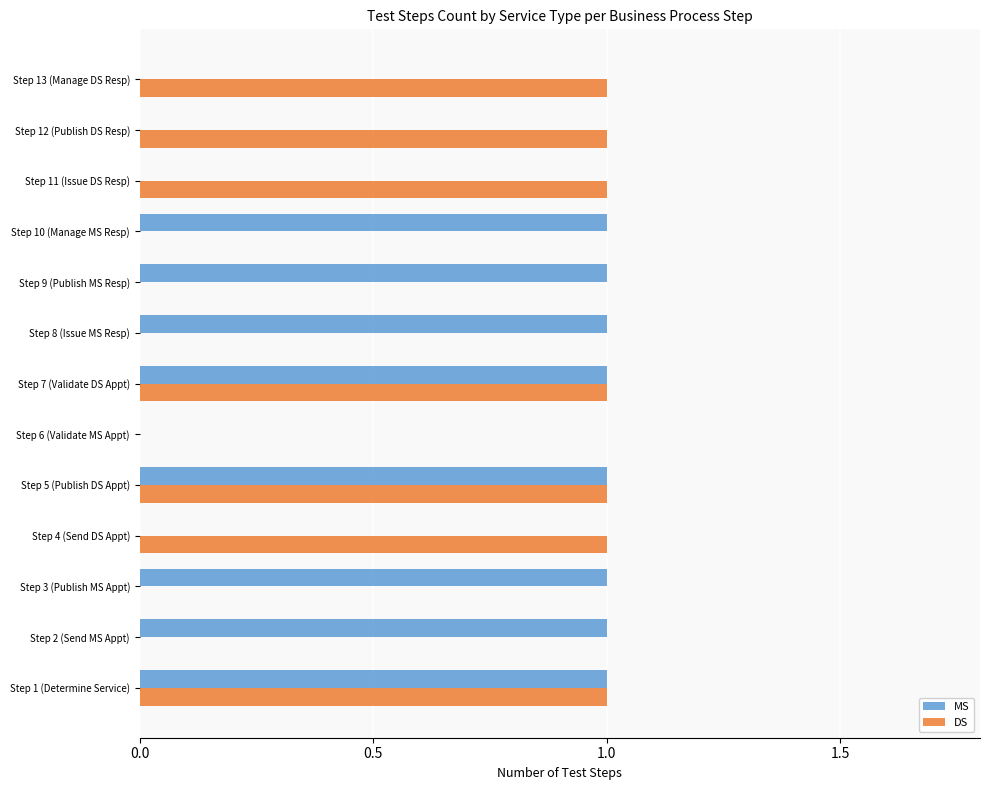

Is it true that MS equals 0 at Step 12 (Publish DS Resp)?

True